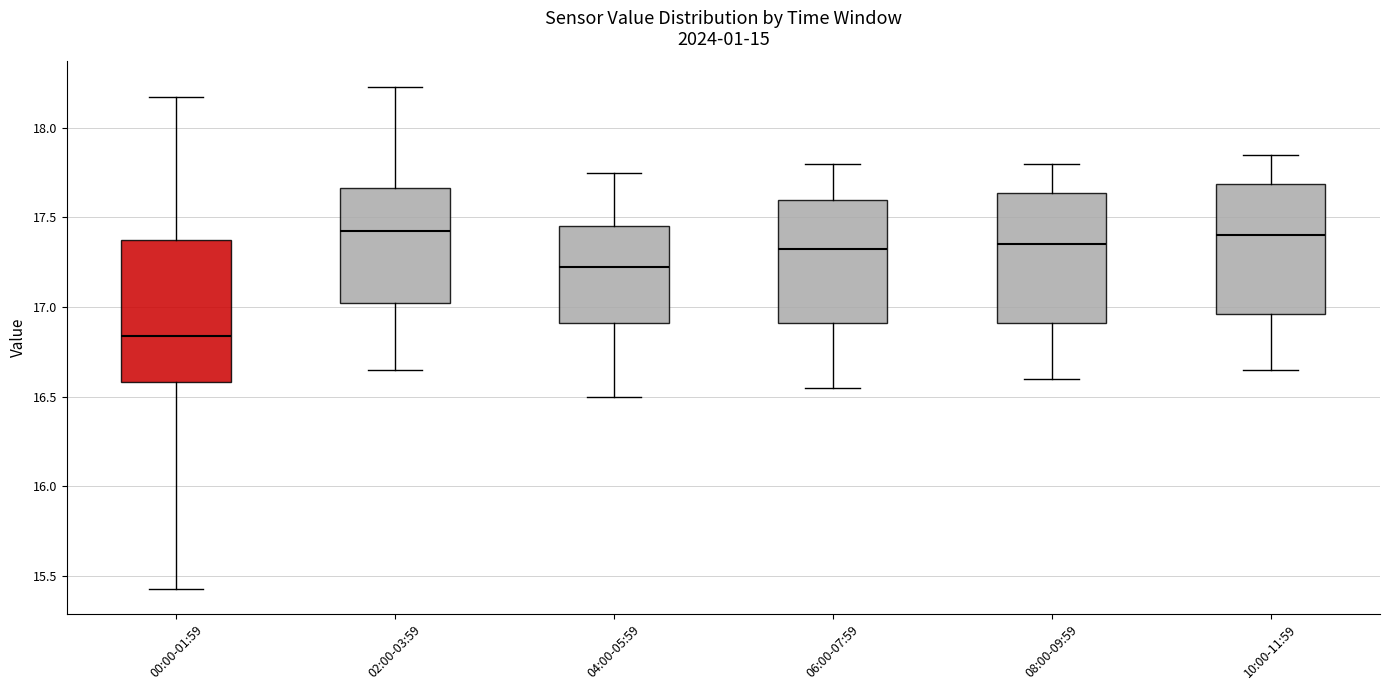

Reading left to right, read every box against the y-axis: the position of its median line, the range the box covers, and the ends of its whiskers. The values are not printed on the chart, so give them approximately, as read against the axis.

00:00-01:59: median 16.85, box 16.60 to 17.35, whiskers 15.45 to 18.15
02:00-03:59: median 17.45, box 17.05 to 17.65, whiskers 16.65 to 18.25
04:00-05:59: median 17.25, box 16.90 to 17.45, whiskers 16.50 to 17.75
06:00-07:59: median 17.35, box 16.90 to 17.60, whiskers 16.55 to 17.80
08:00-09:59: median 17.35, box 16.90 to 17.65, whiskers 16.60 to 17.80
10:00-11:59: median 17.40, box 16.95 to 17.70, whiskers 16.65 to 17.85